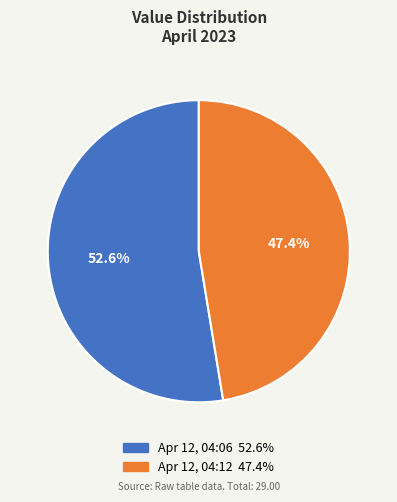

Does any single category account for the majority?

Yes